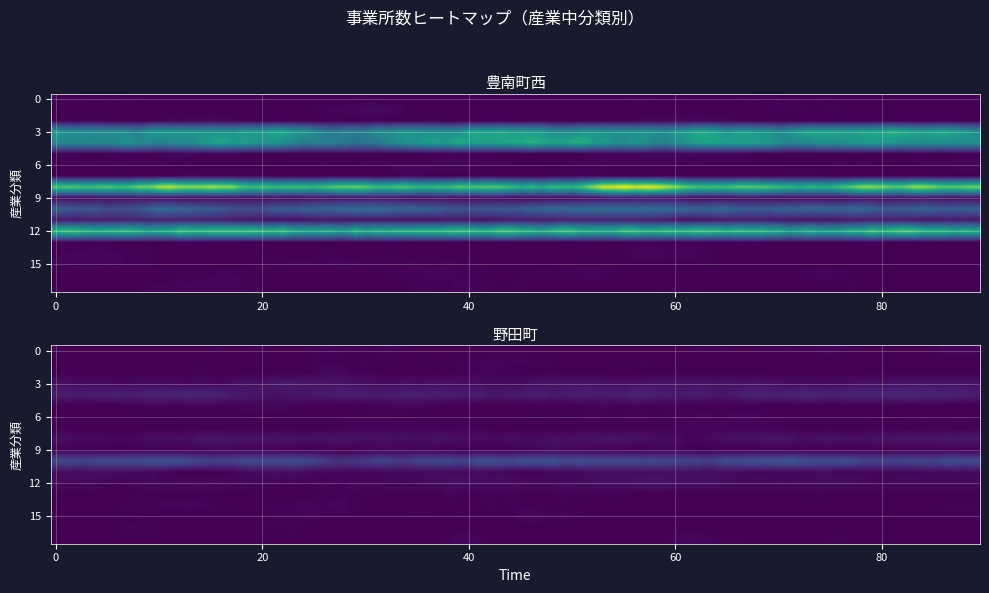

Is the value of 豊南町西 at 教育，学習支援業 greater than the value of 野田町 at 鉱業，採石業，砂利採取業?

No